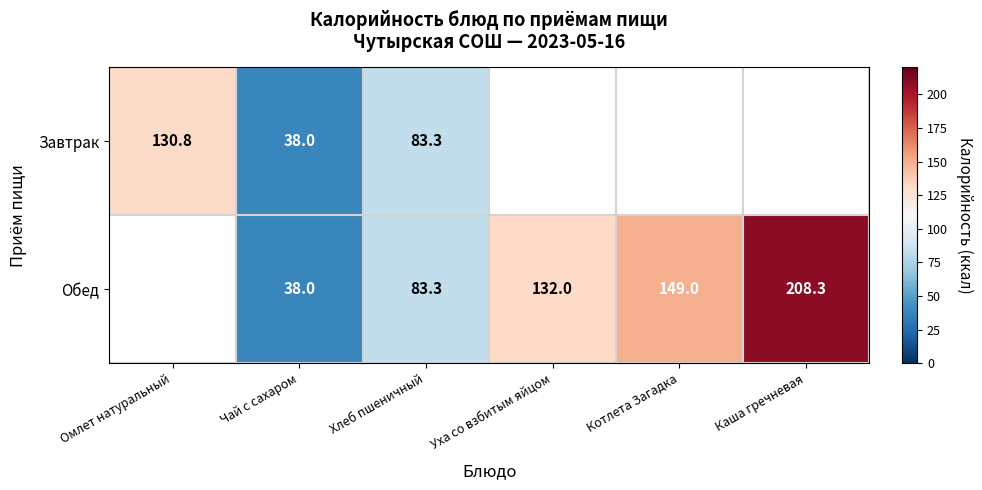

What is the total value across all series at Чай с сахаром?

76.0